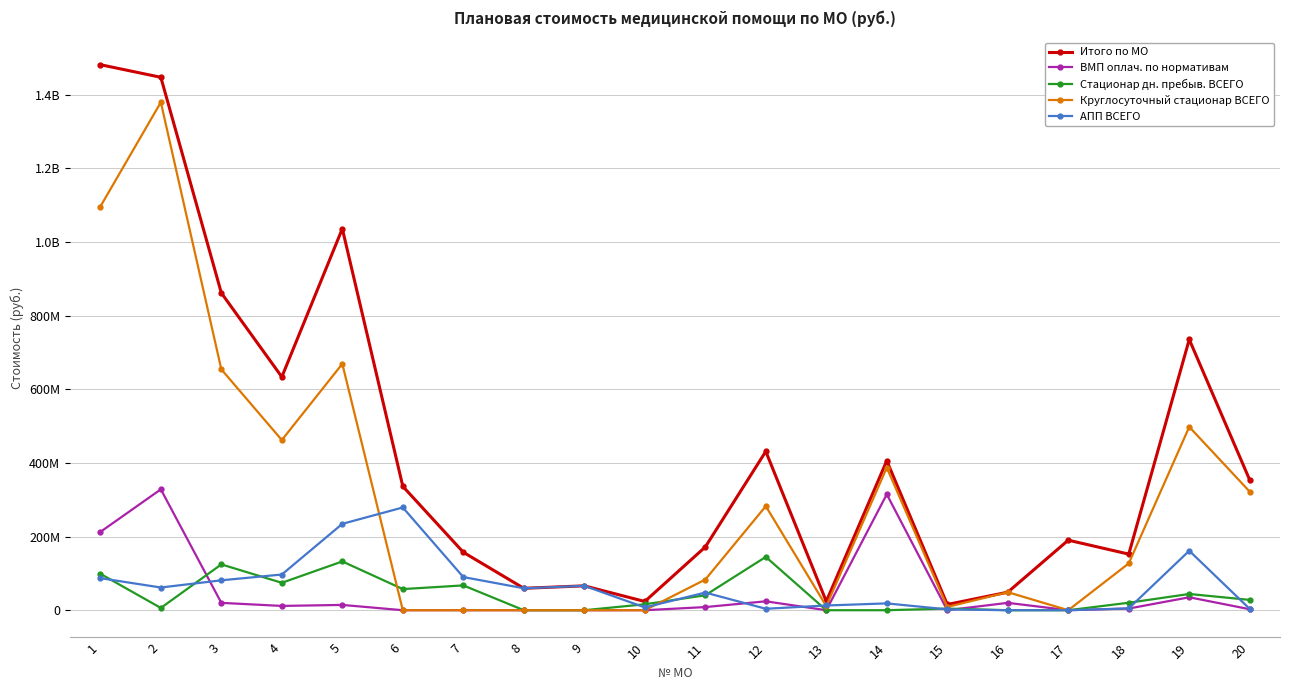

True or false: АПП ВСЕГО and Итого по МО cross at least once.

False